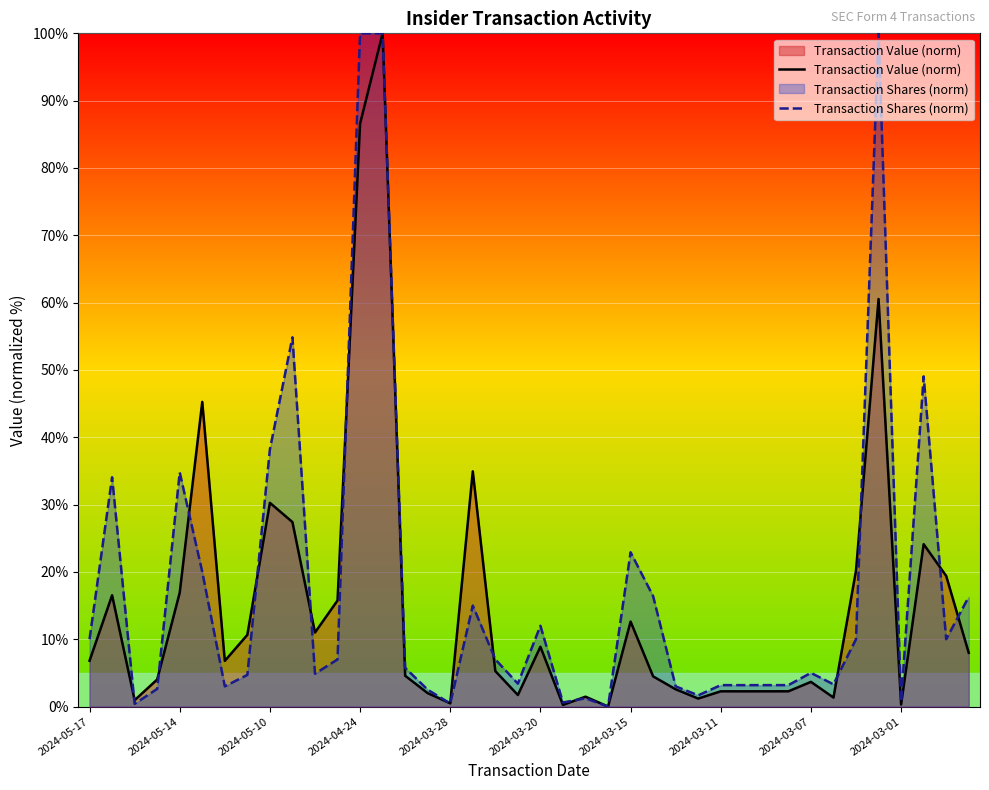

Rank the series by their maximum value, from lowest to highest.

Transaction Value (norm), Transaction Shares (norm)